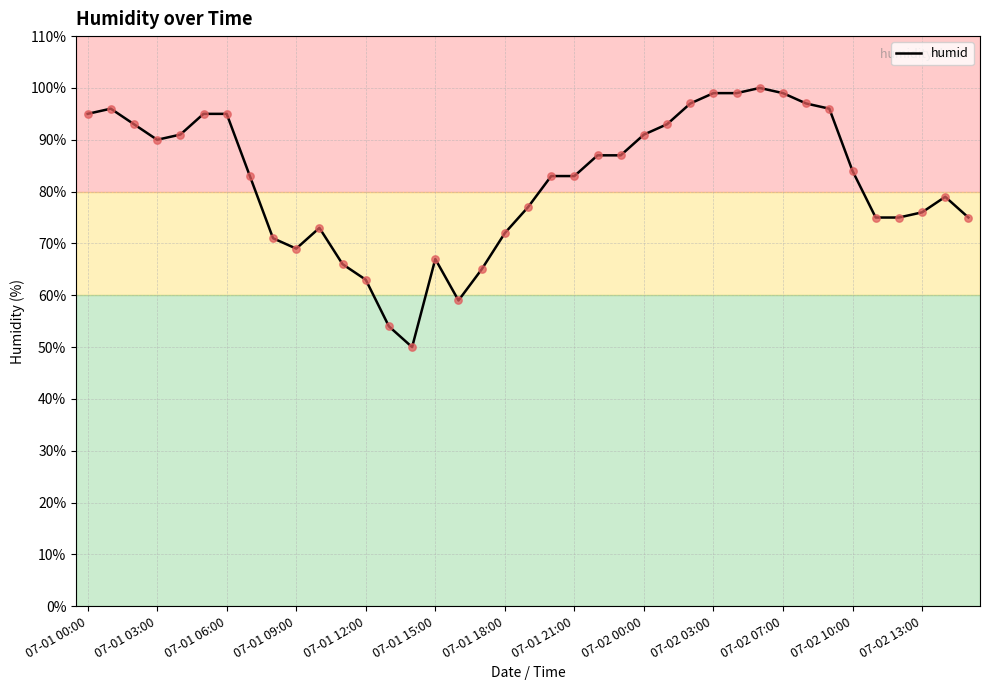

What is the minimum value shown in the chart?

50